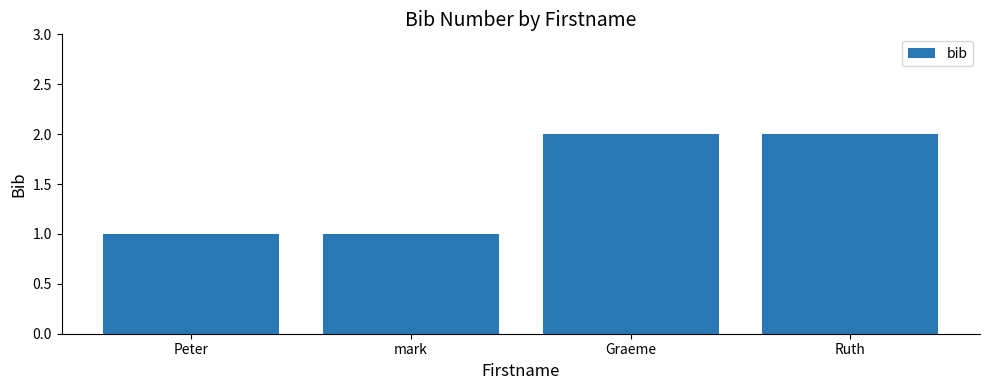

Reading right to left, extract all data points from this chart.

2	2	1	1